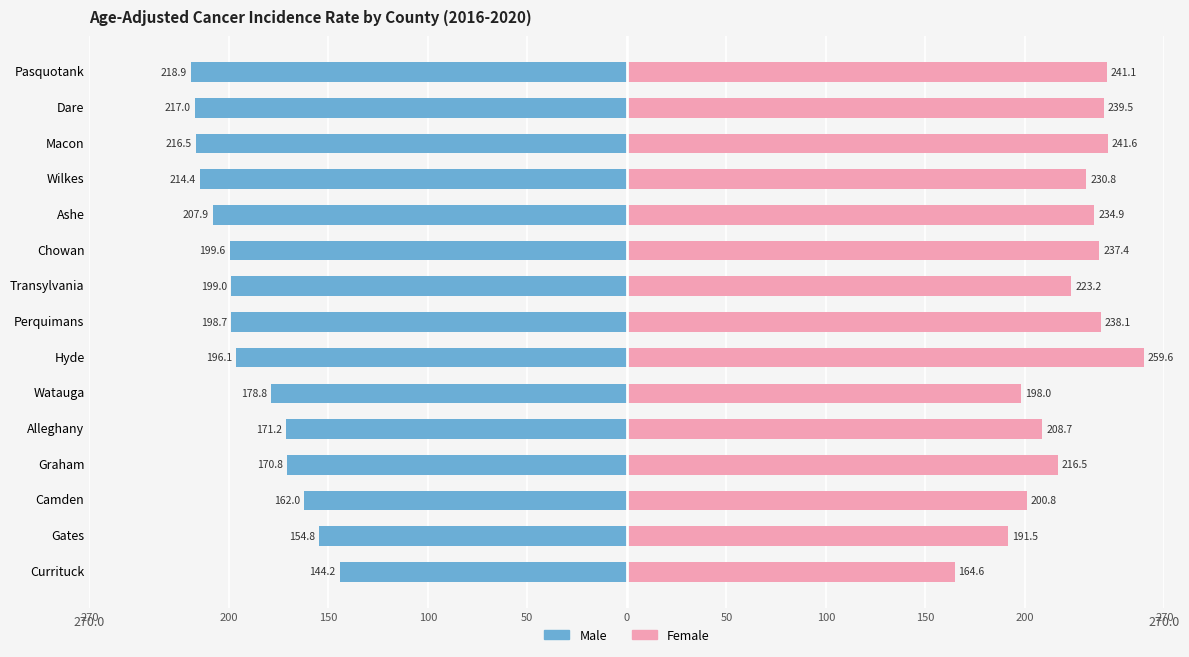

What is the value of the Female bar at the 1st from the left?

164.6